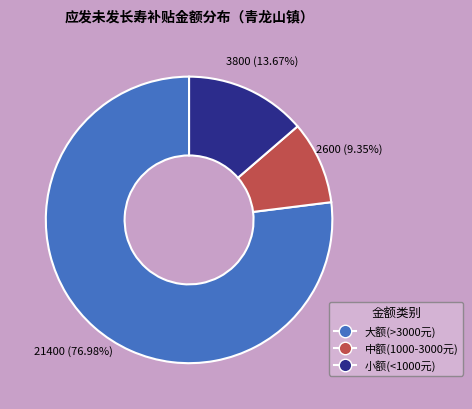

Does any single category account for the majority?

Yes